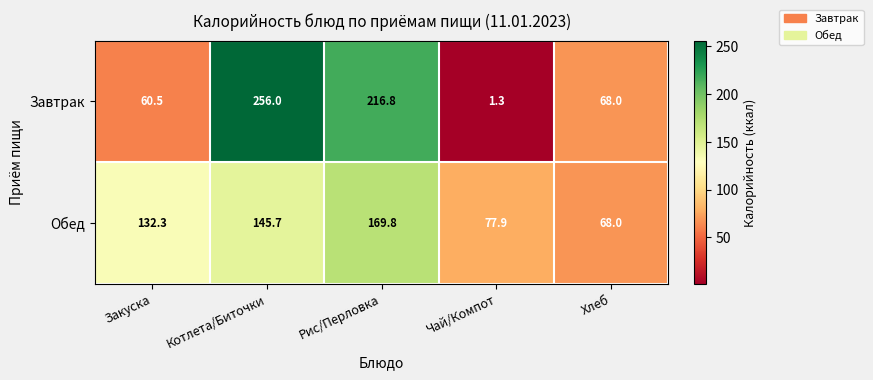

How many series are shown in this chart?

2